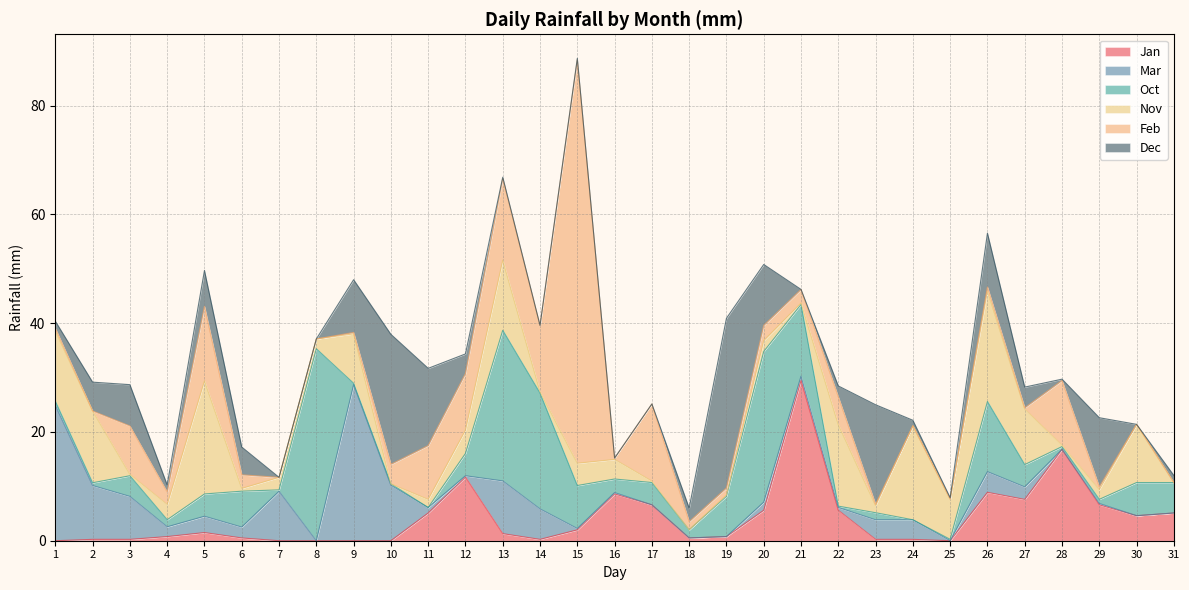

Is it true that Dec equals 3.8 at 27?

True